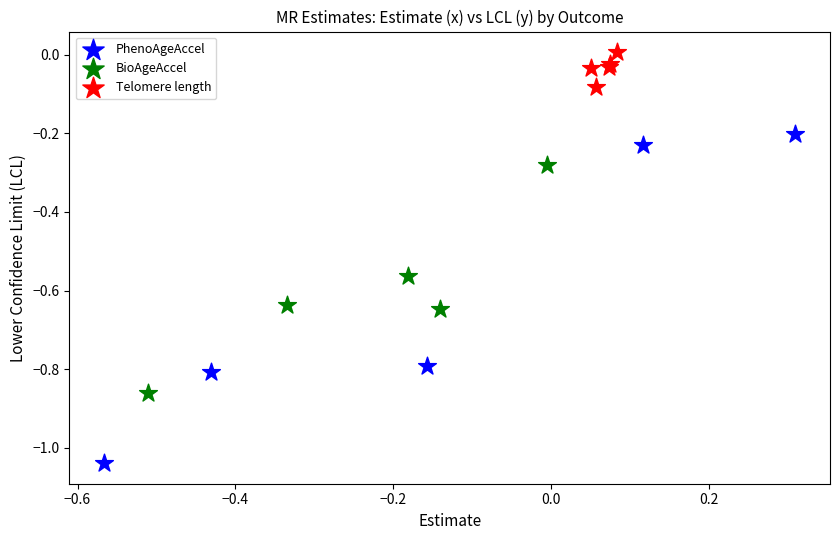

Which series has the largest Y range (max minus min)?

PhenoAgeAccel